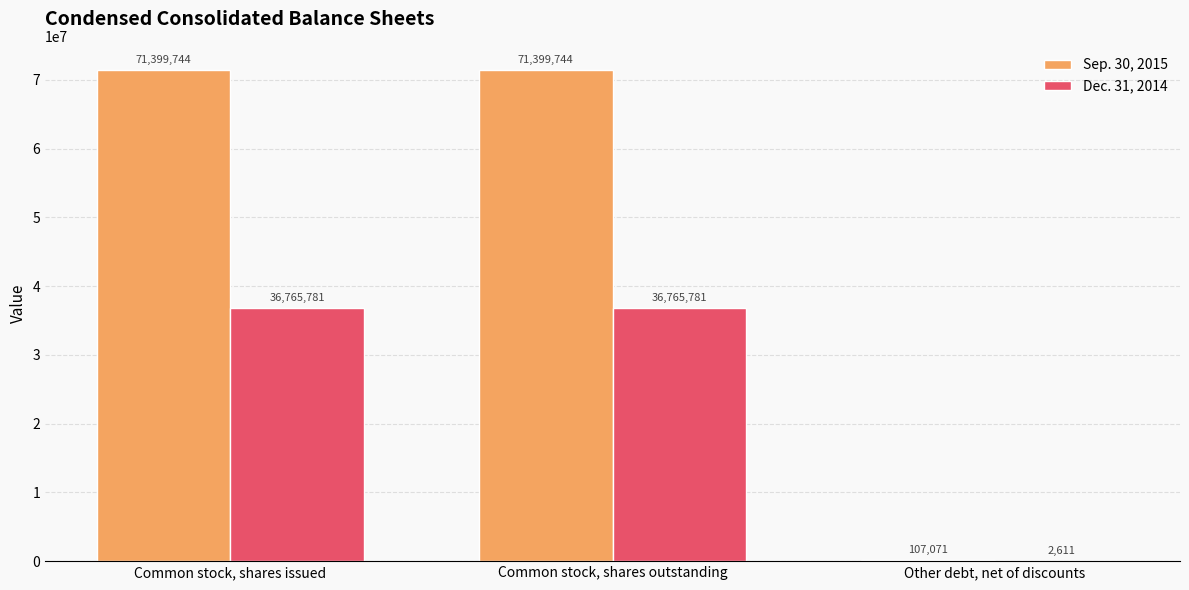

How many categories are shown in the chart?

3